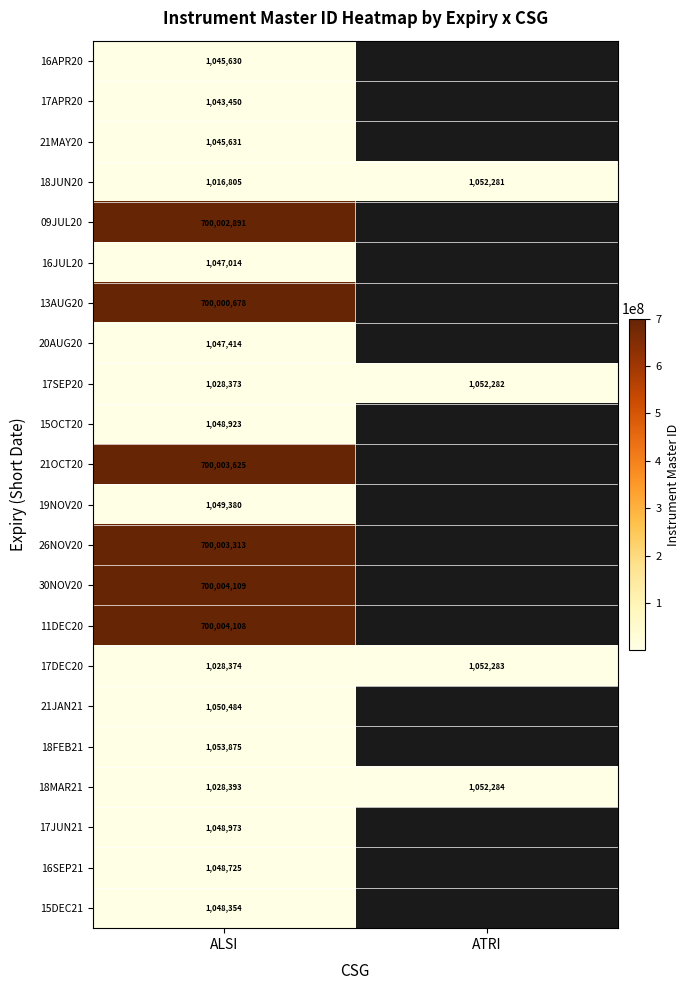

The value of 16APR20 at ALSI is 1727375. True or false?

False